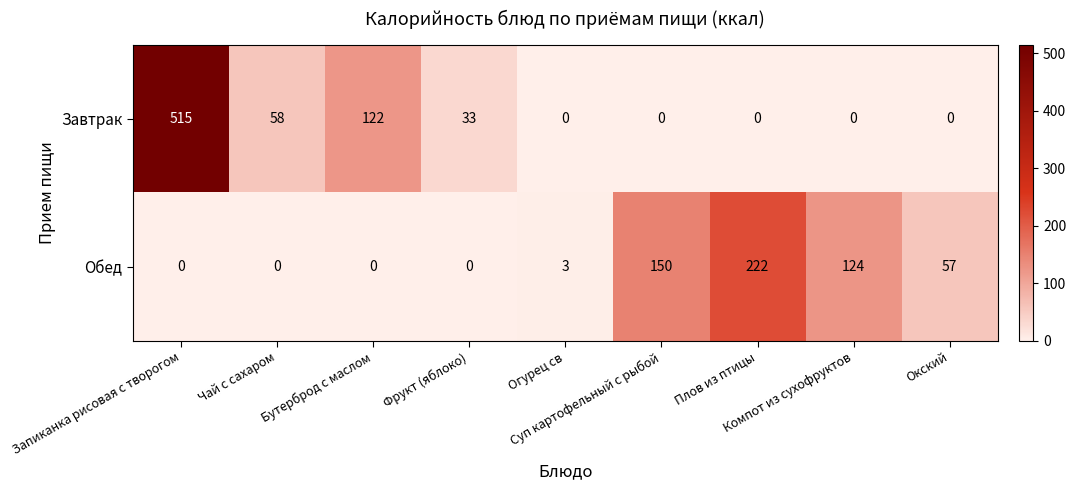

What is the sum of all Обед values?

556